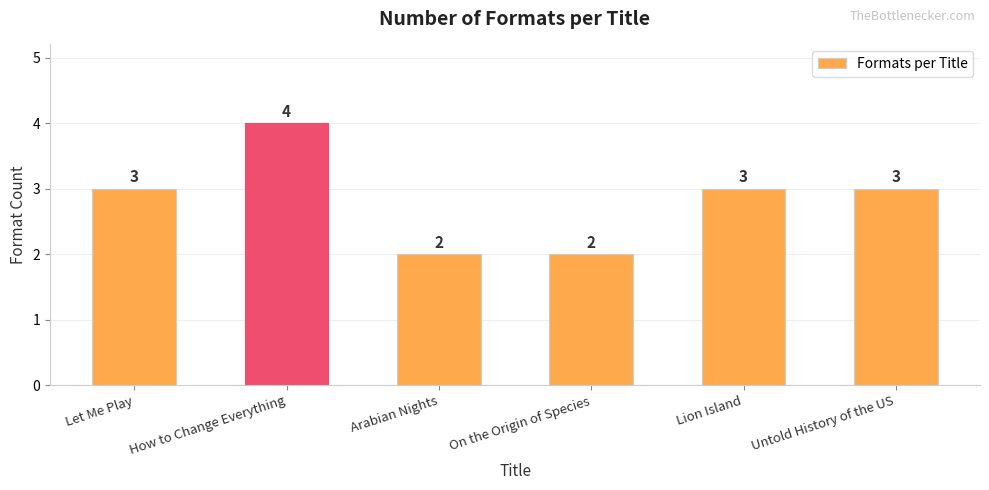

Reading right to left, what are all the values shown in this chart?

Untold History of the US=3	Lion Island=3	On the Origin of Species=2	Arabian Nights=2	How to Change Everything=4	Let Me Play=3